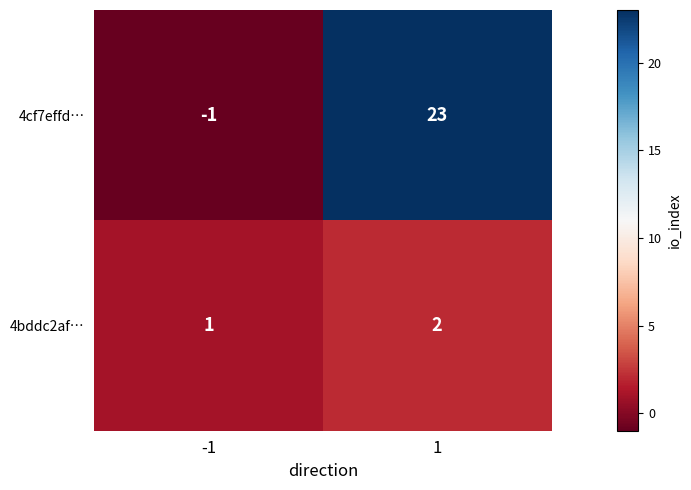

What is the sum of the 4cf7effd… values at 1 and -1?

22